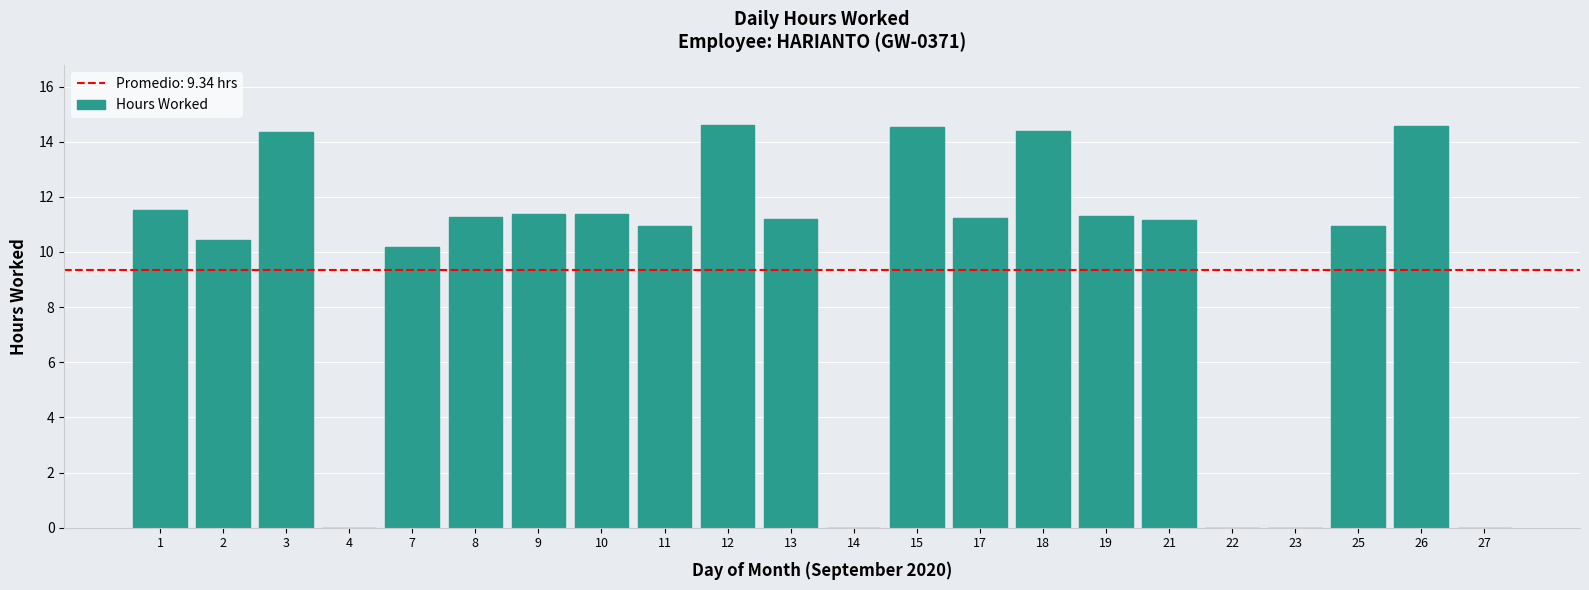

What is the change in value from 13 to 26?

+3.4